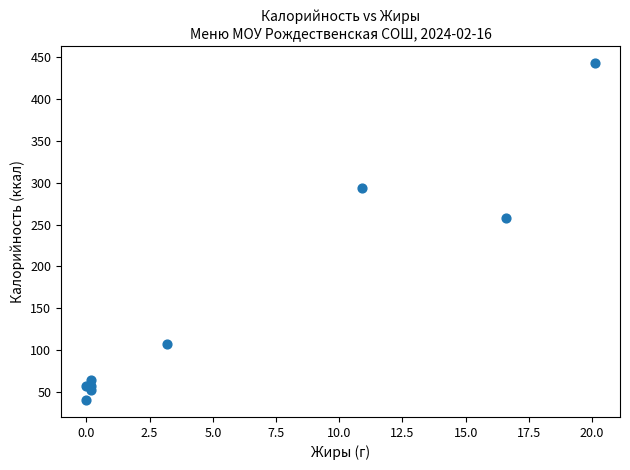

What Y value in the scatter plot is closest to 241?

258.0